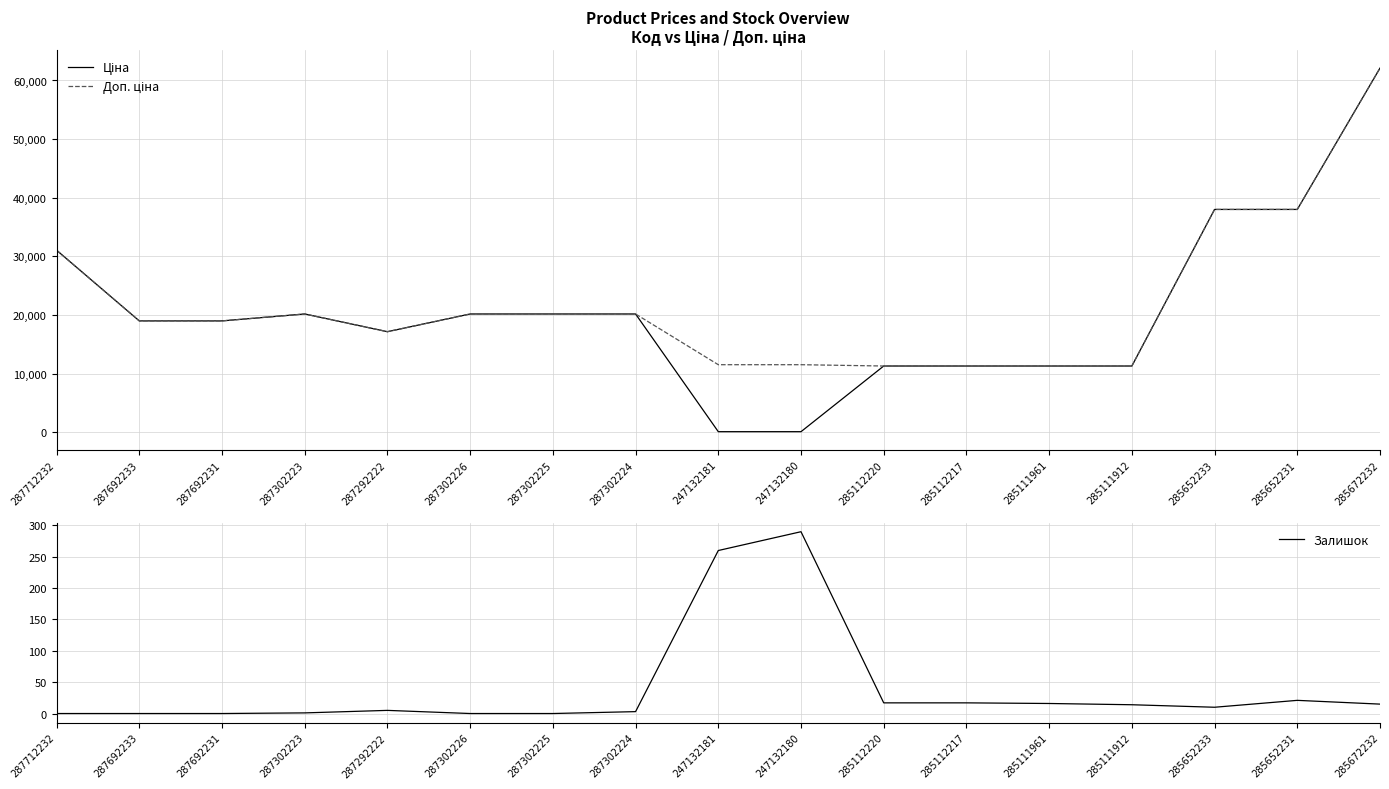

How many categories are shown in the chart?

17